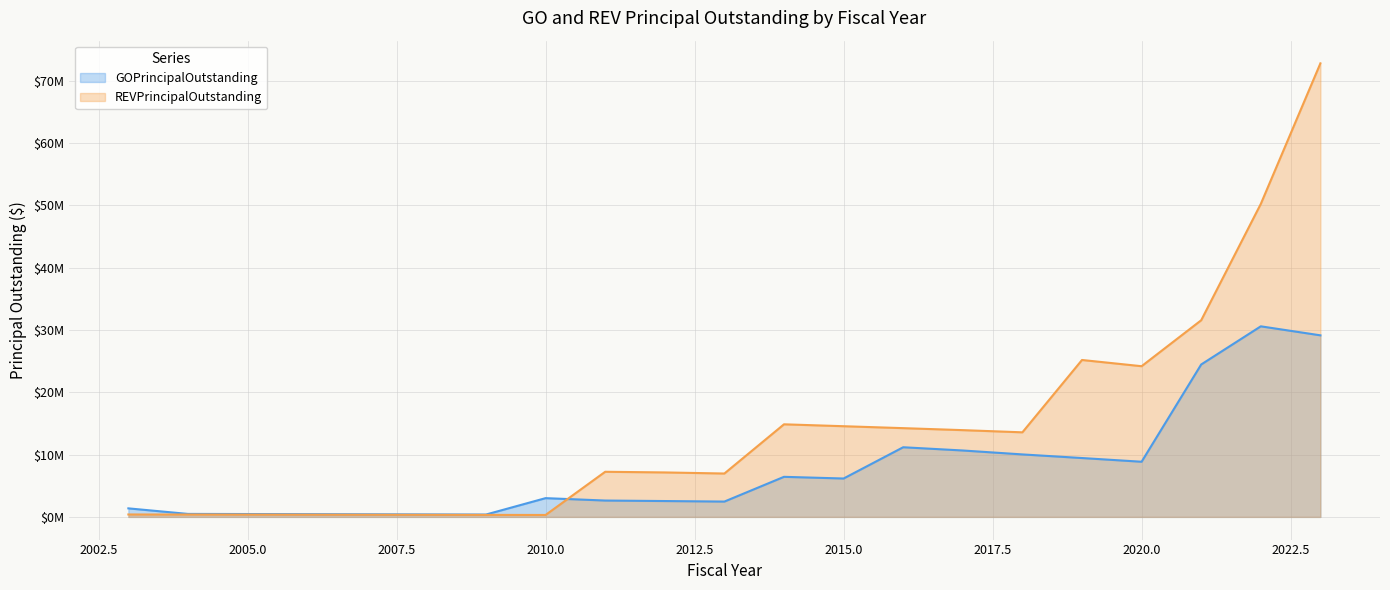

Reading left to right, extract all data points from this chart.

GOPrincipalOutstanding: 1370000.0	480000.0	460000.0	440000.0	420000.0	400000.0	380000.0	3010000.0	2625000.0	2545000.0	2460000.0	6430000.0	6160000.0	11175000.0	10655000.0	10025000.0	9445000.0	8850000.0	24455000.0	30575000.0	29130000.0
REVPrincipalOutstanding: 389000.0	379000.0	368000.0	357000.0	346000.0	334000.0	322000.0	310000.0	7240000.0	7135000.0	6960000.0	14855000.0	14550000.0	14240000.0	13920000.0	13570000.0	25175000.0	24177682.4	31550219.8	50216000.0	72766000.0